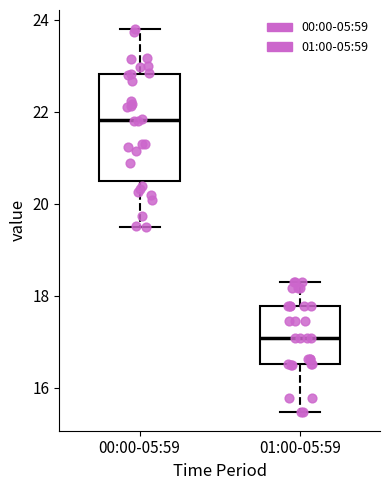

Which box's median line is the lowest?

01:00-05:59